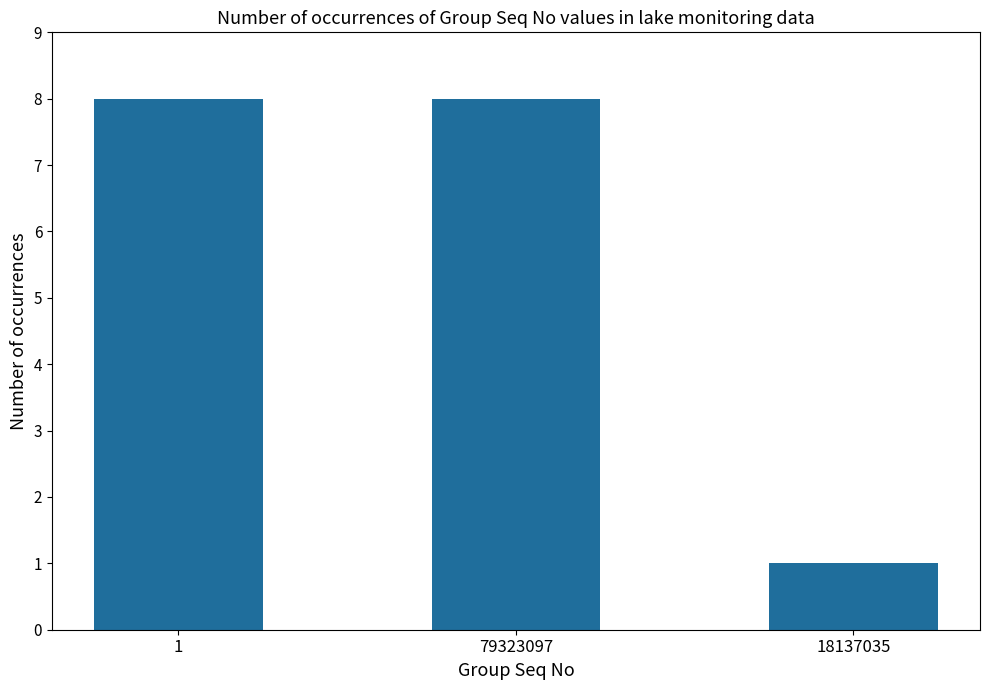

How many data points are less than 8?

1